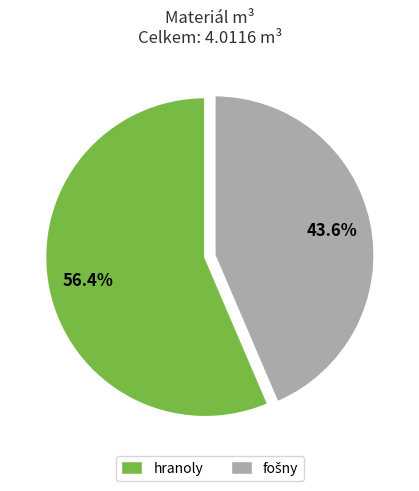

Which category has the biggest portion of the pie?

hranoly